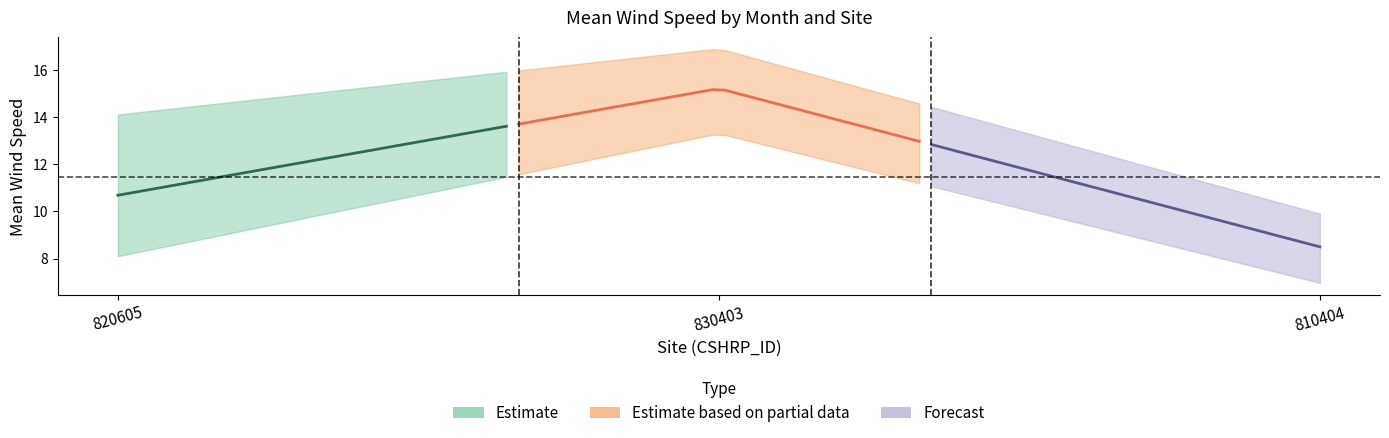

At which label does MAR_MEAN_WIND_SPEED reach its peak?

830403